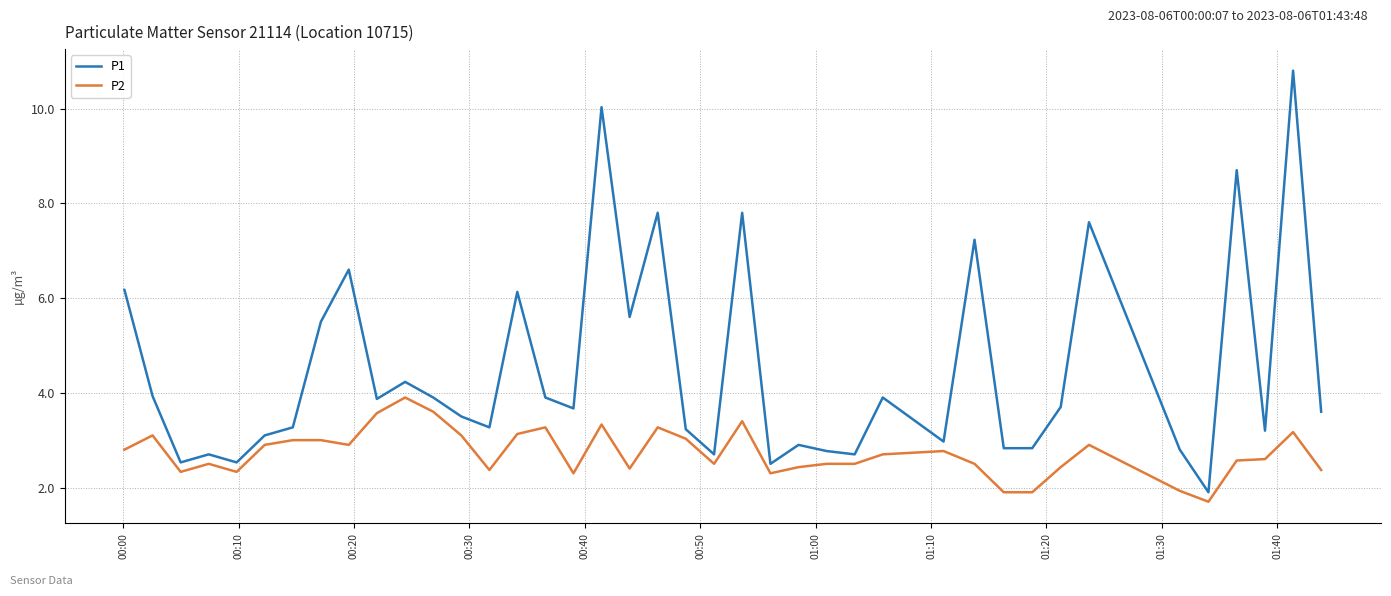

Which series has the widest spread of values?

P1